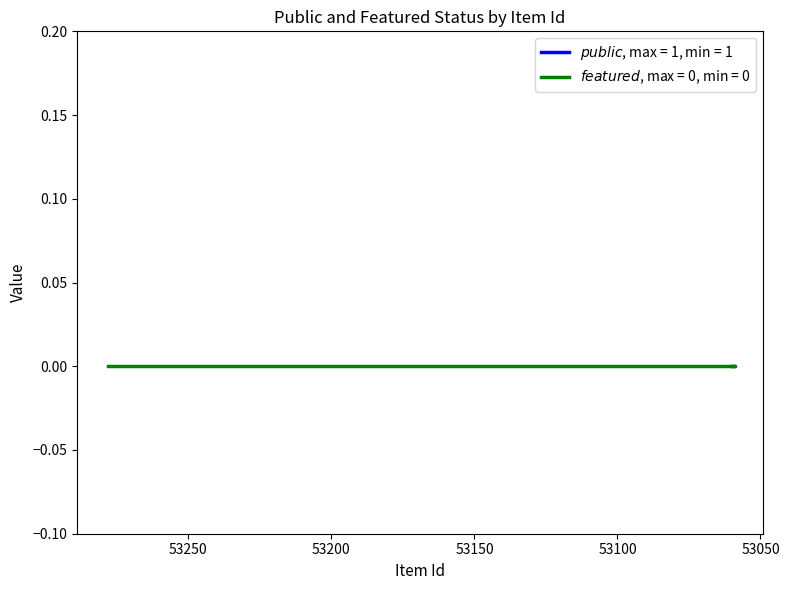

The public series shows 0 at 53059. True or false?

False